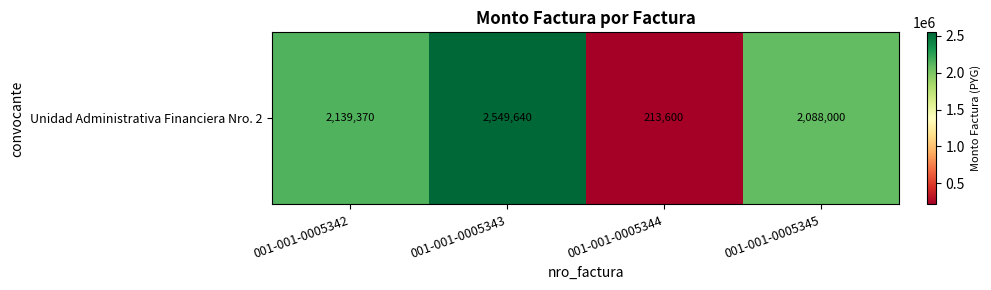

True or false: the data shows 2139370 at 001-001-0005342.

True